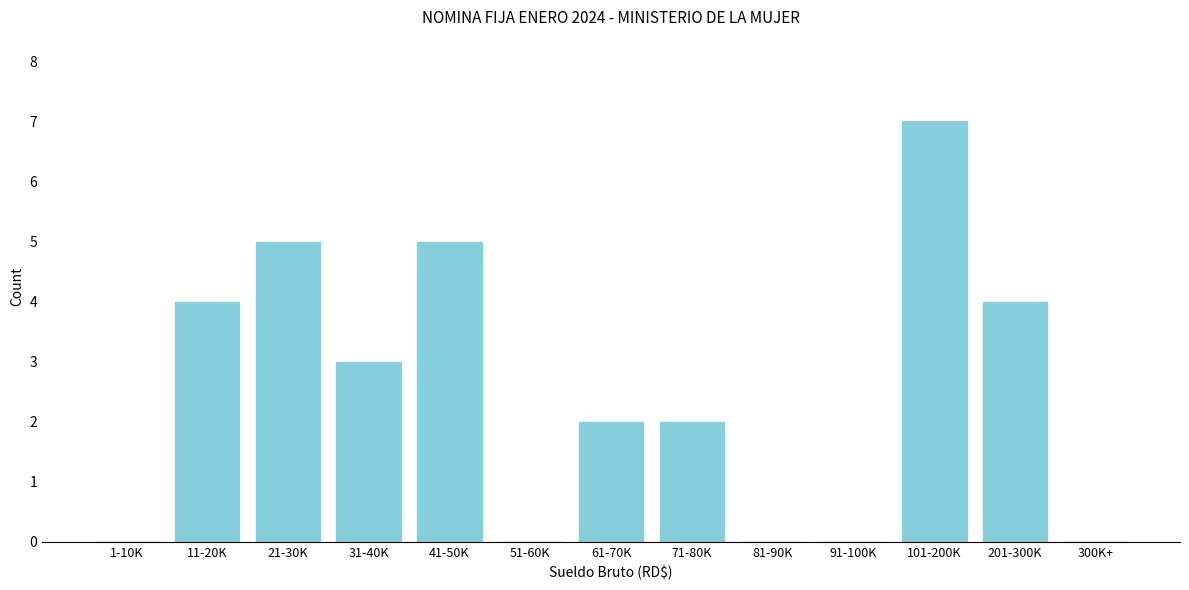

Reading left to right, transcribe all the data shown in this chart.

1-10K=0	11-20K=4	21-30K=5	31-40K=3	41-50K=5	51-60K=0	61-70K=2	71-80K=2	81-90K=0	91-100K=0	101-200K=7	201-300K=4	300K+=0